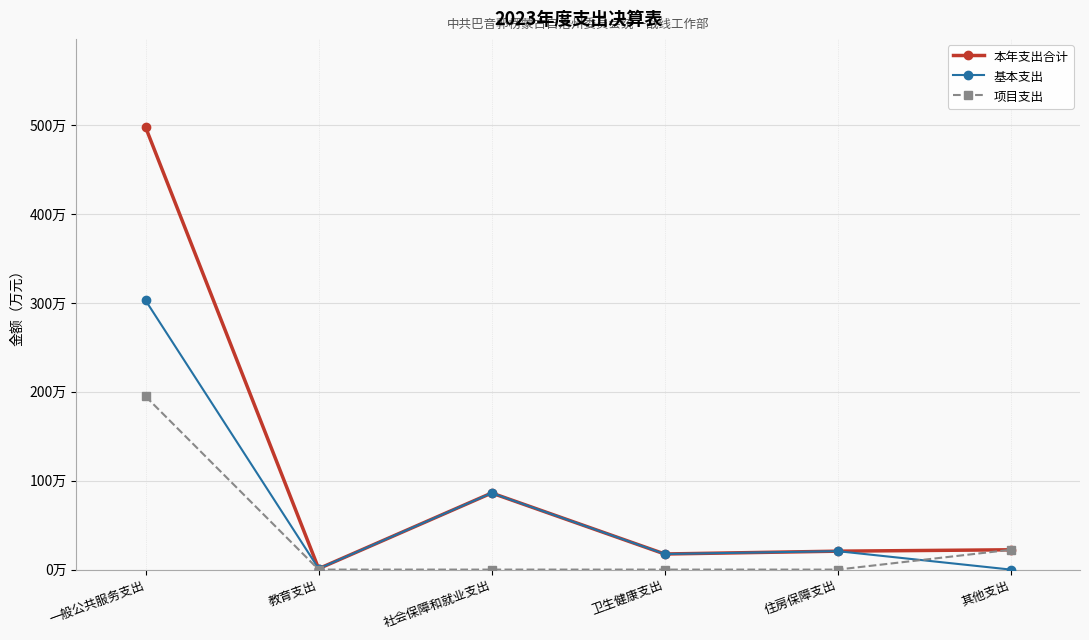

What position from the right is 其他支出?

1